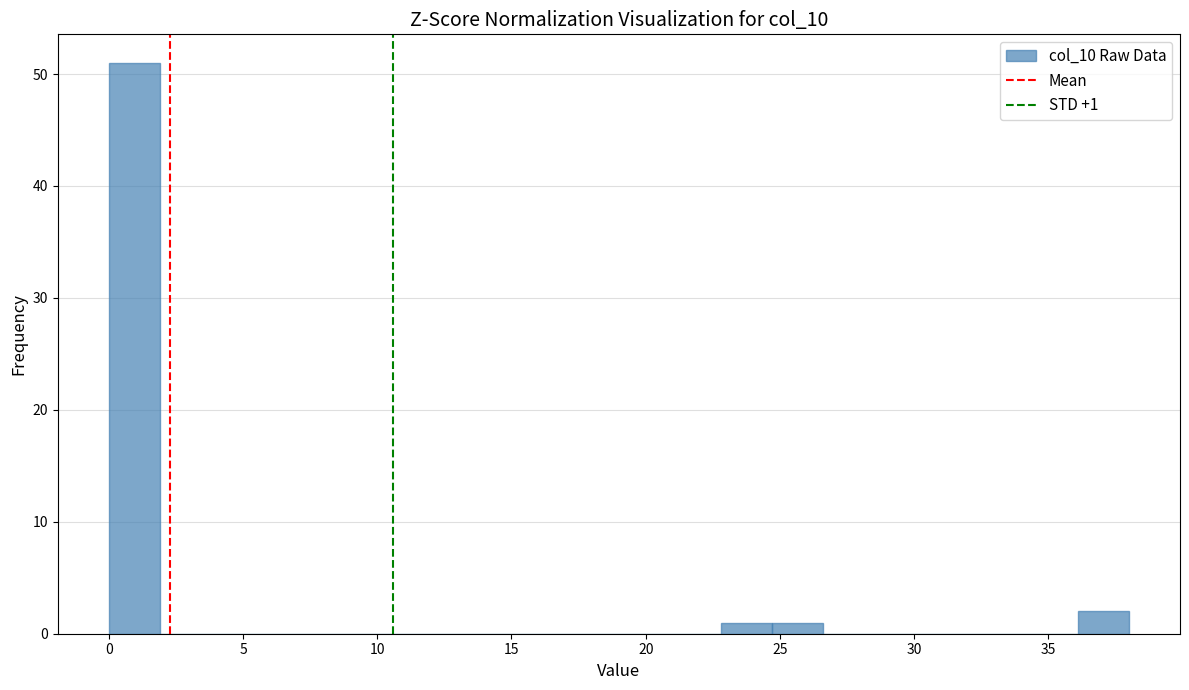

Around what value on the x-axis is the tallest bar? Give the approximate position of its centre, as read against the axis.

1.0